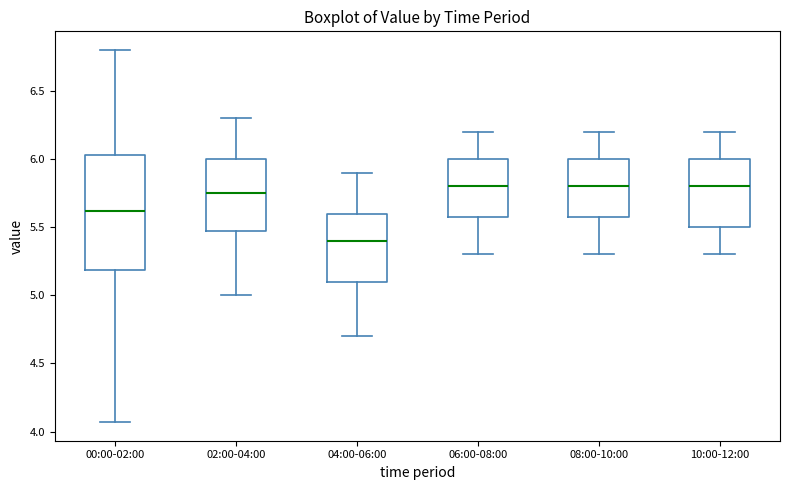

Reading left to right, read every box against the y-axis: the position of its median line, the range the box covers, and the ends of its whiskers. The values are not printed on the chart, so give them approximately, as read against the axis.

00:00-02:00: median 5.60, box 5.20 to 6.05, whiskers 4.05 to 6.80
02:00-04:00: median 5.75, box 5.50 to 6.00, whiskers 5.00 to 6.30
04:00-06:00: median 5.40, box 5.10 to 5.60, whiskers 4.70 to 5.90
06:00-08:00: median 5.80, box 5.60 to 6.00, whiskers 5.30 to 6.20
08:00-10:00: median 5.80, box 5.60 to 6.00, whiskers 5.30 to 6.20
10:00-12:00: median 5.80, box 5.50 to 6.00, whiskers 5.30 to 6.20